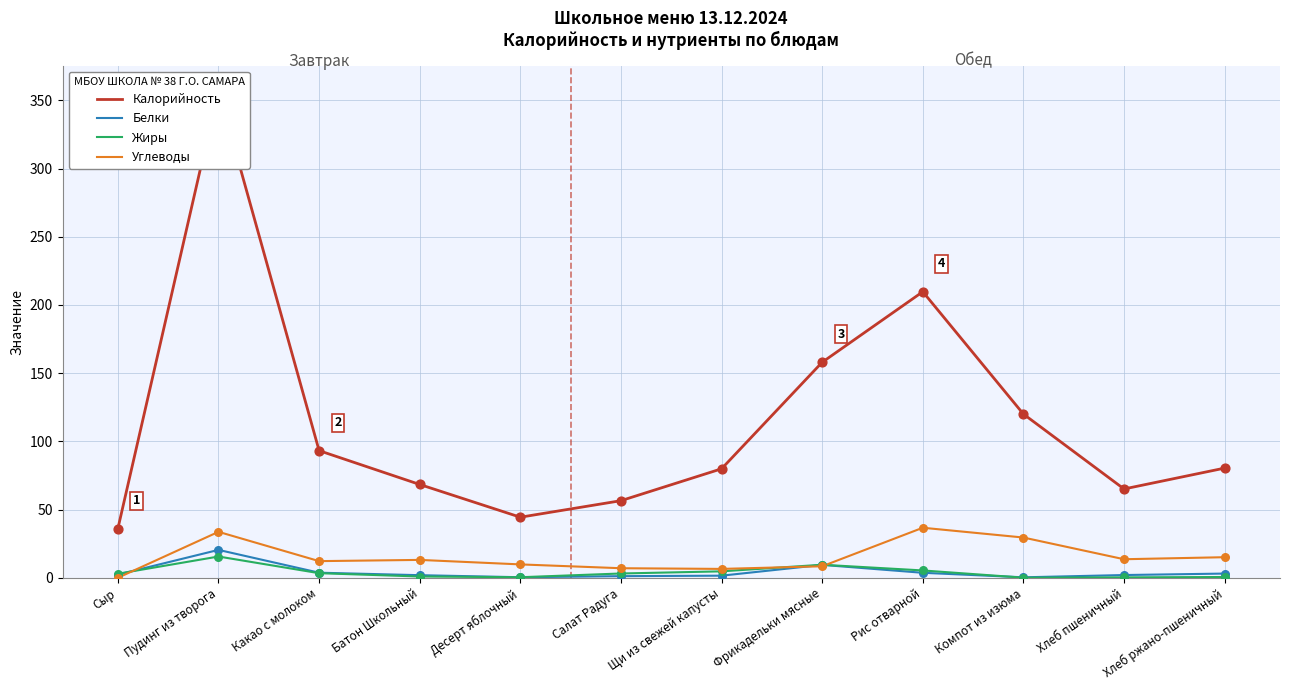

Which series has the largest total across all categories?

Калорийность